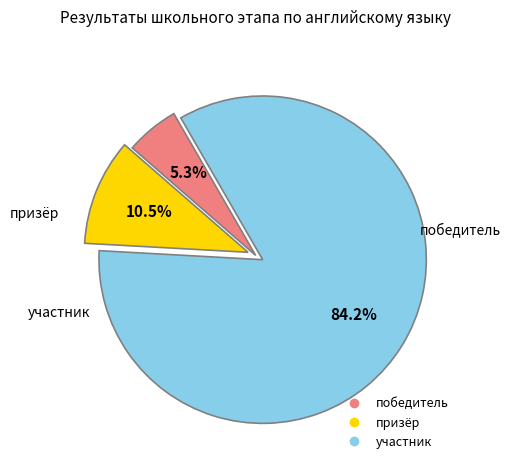

The участник slice represents 95% of the pie. True or false?

False